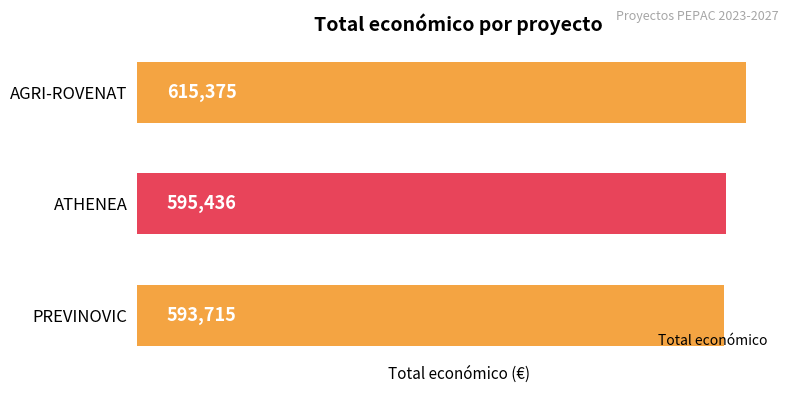

Rank the categories by value from lowest to highest.

PREVINOVIC, ATHENEA, AGRI-ROVENAT